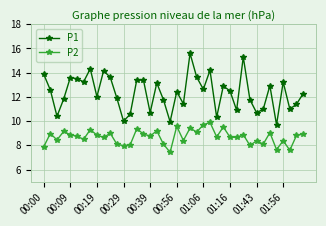

Which series has the widest spread of values?

P1